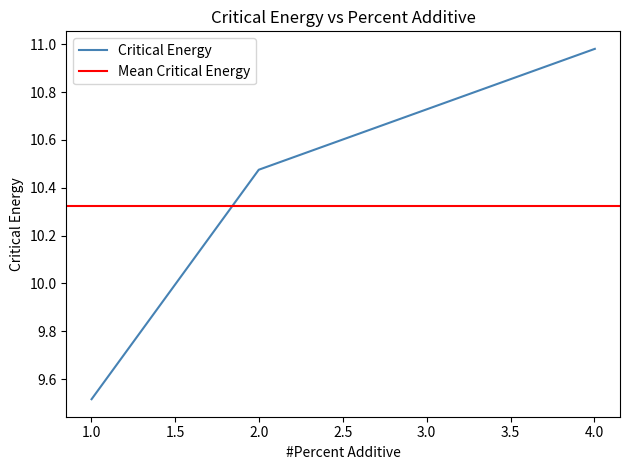

Where does the data first go above 10?

1.999